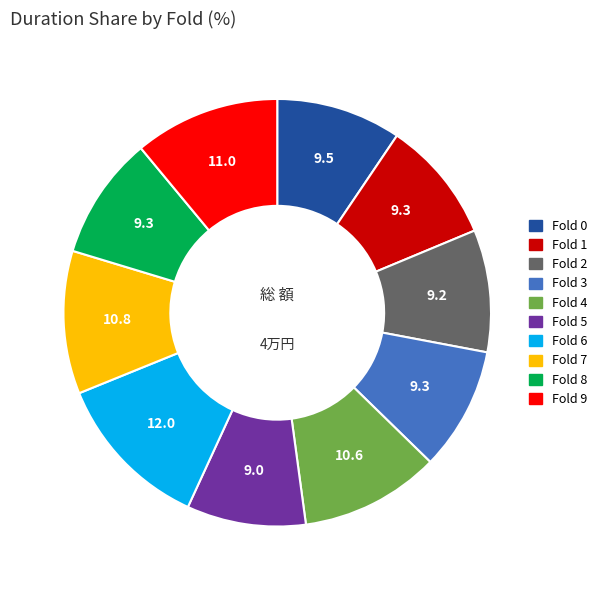

Is there any slice that represents more than half of the pie?

No